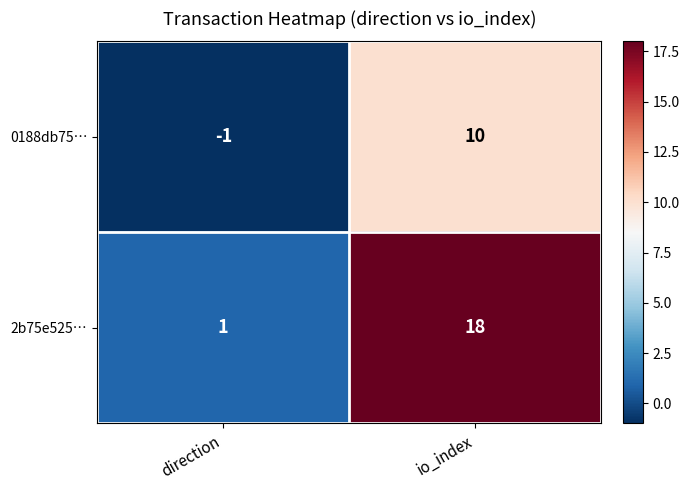

At which category does the chart reach its peak across all series?

io_index